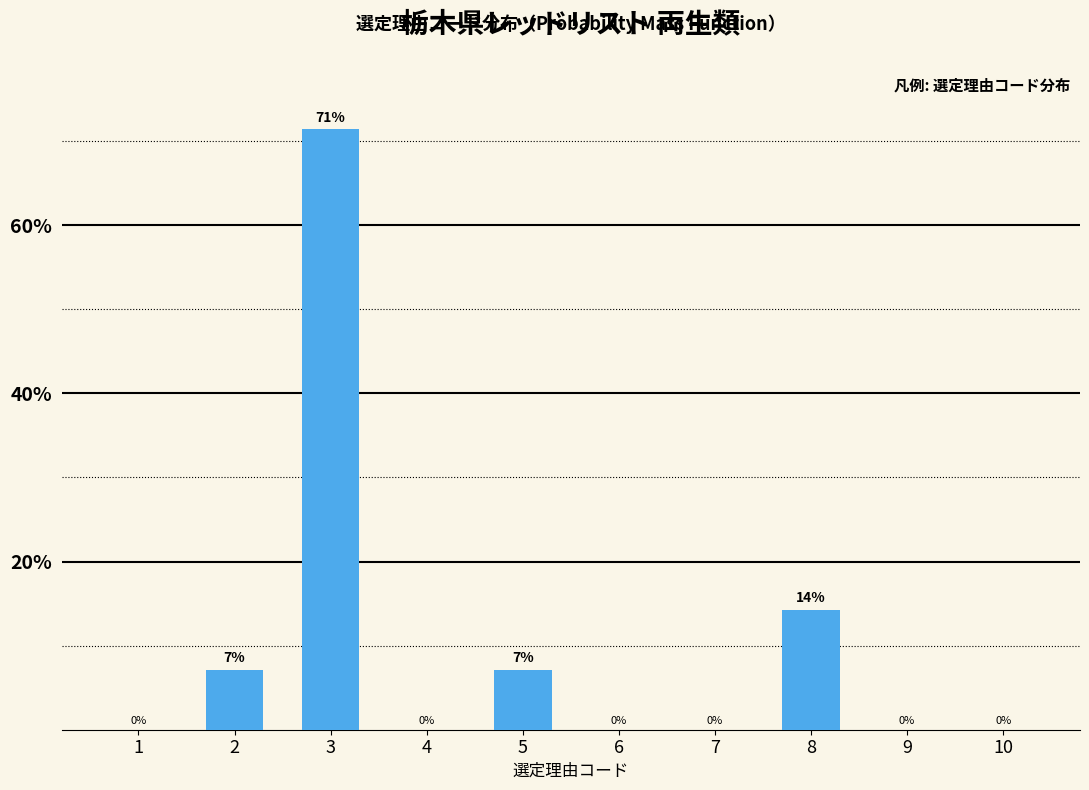

Which category has the highest value across all series?

3